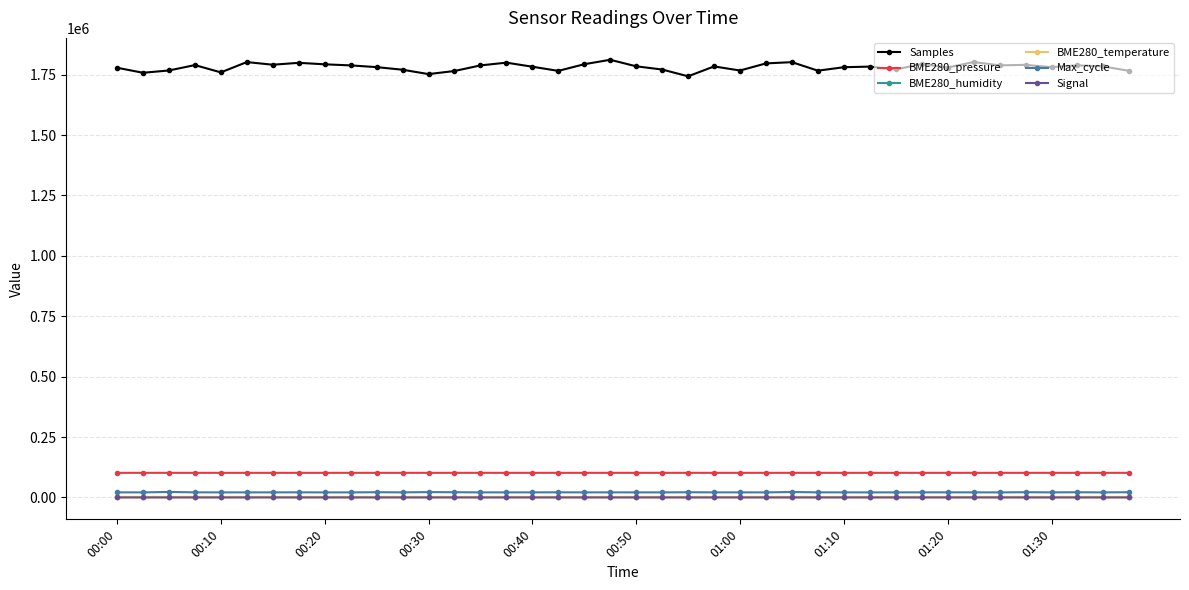

Which series has the largest total across all categories?

Samples